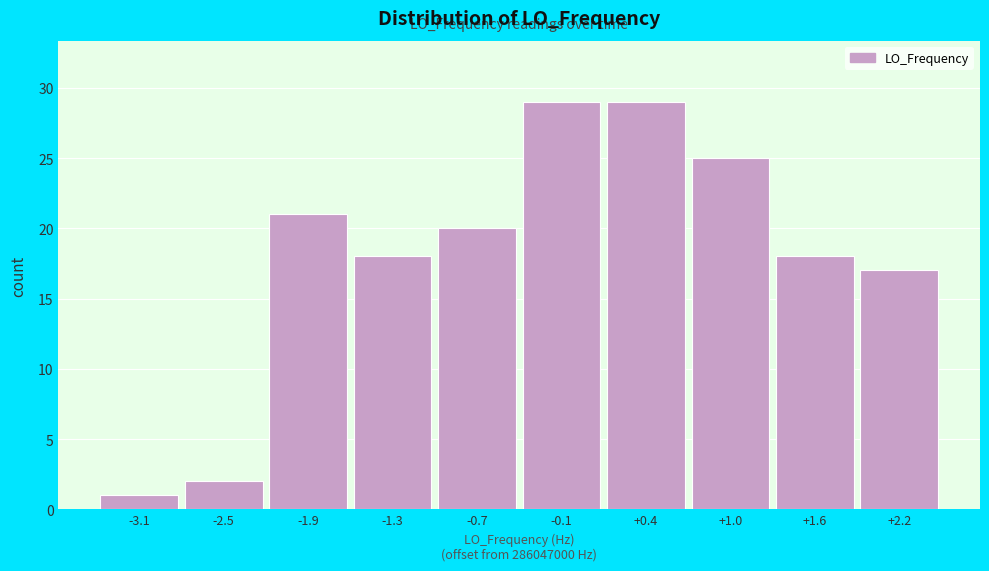

Reading left to right, list all the values displayed in this chart.

-3.1=1	-2.5=2	-1.9=21	-1.3=18	-0.7=20	-0.1=29	+0.4=29	+1.0=25	+1.6=18	+2.2=17